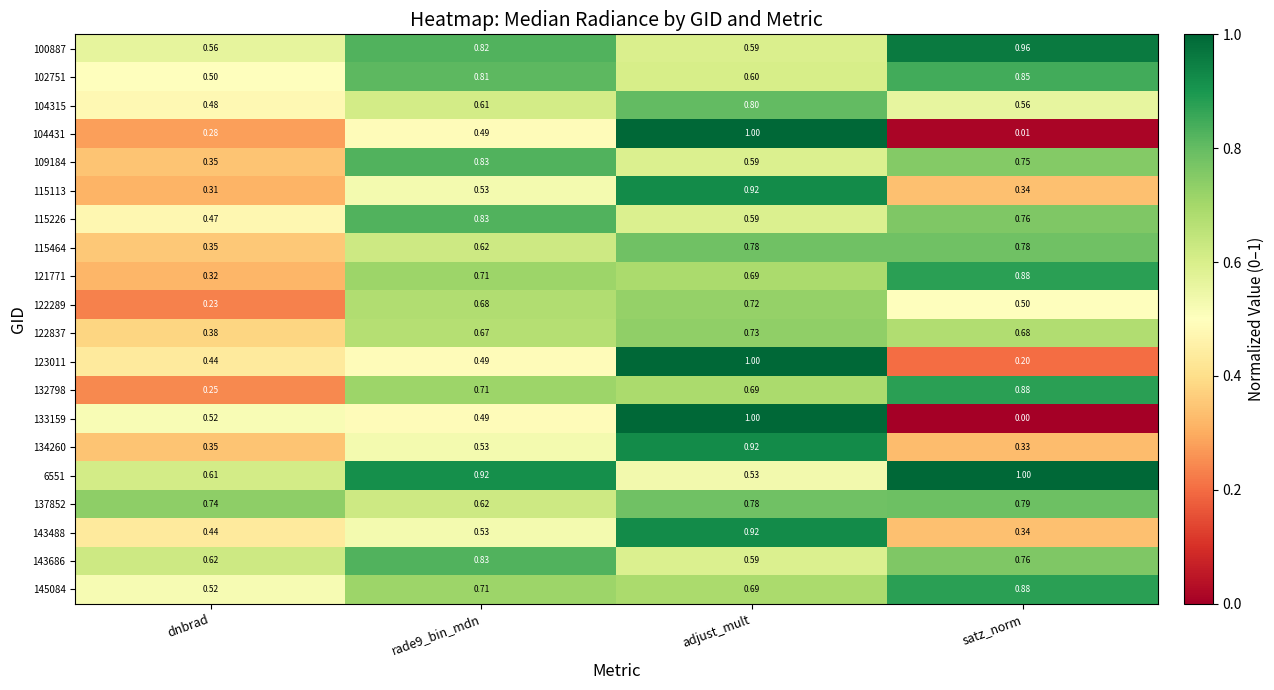

Where is 115226 nearest to the value 0?

dnbrad